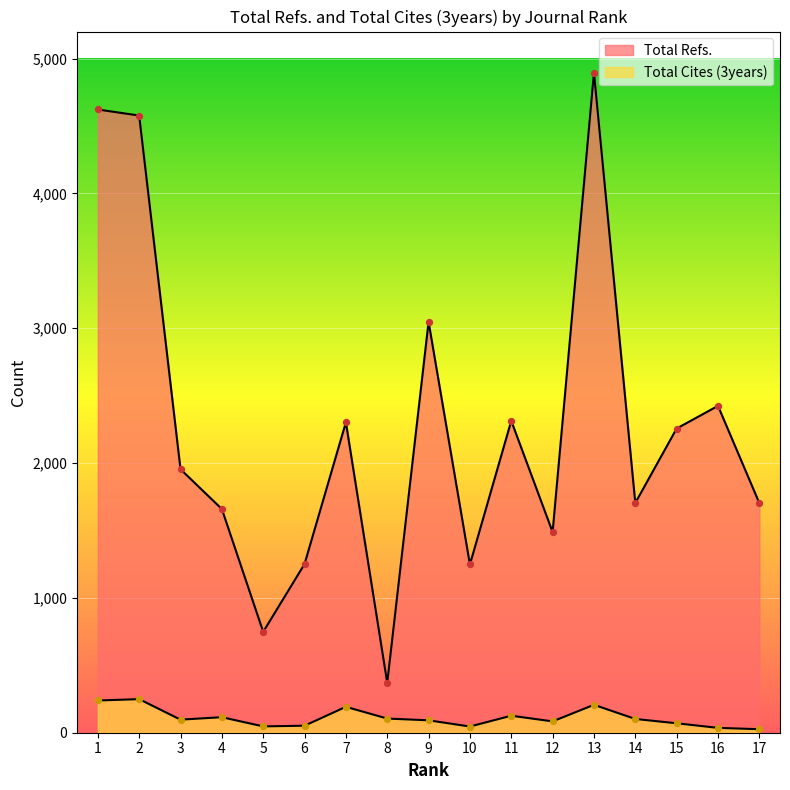

At how many categories does at least one series exceed 1964?

8